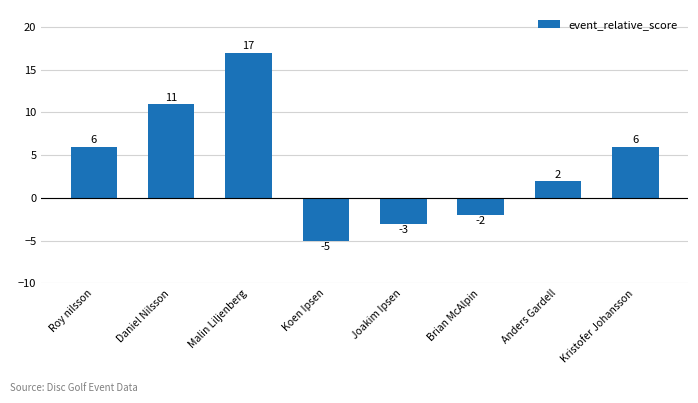

How many categories are shown in the chart?

8